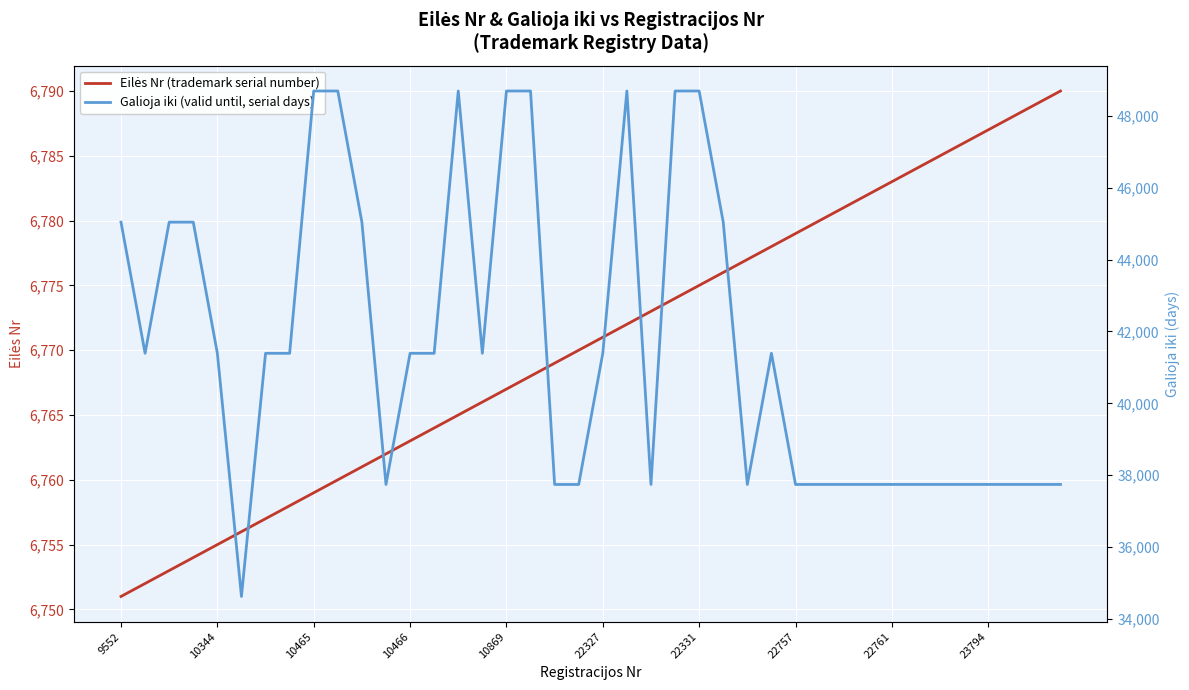

What is the value of the Galioja iki (valid until, serial days) point at the 26th from the left?

45045